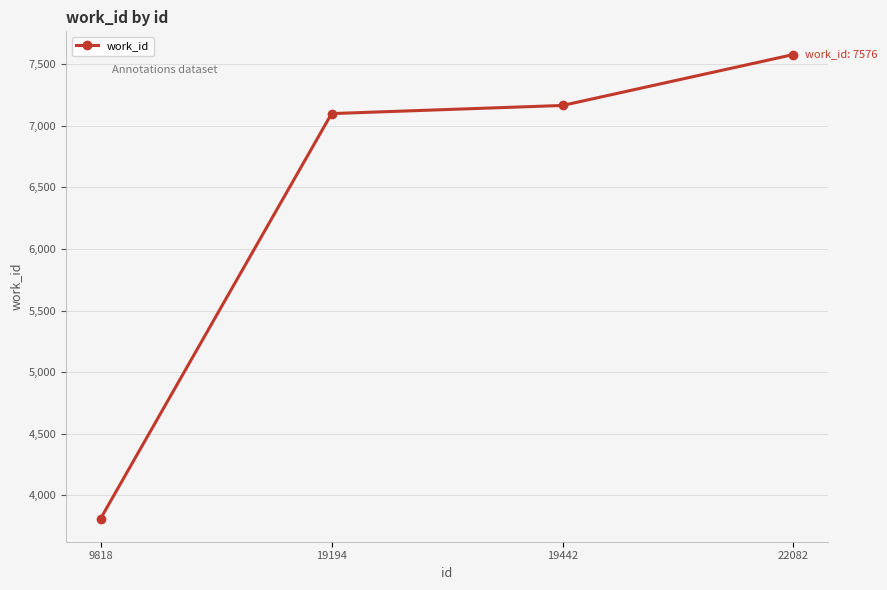

What is the value of the 3rd point from the left?

7163